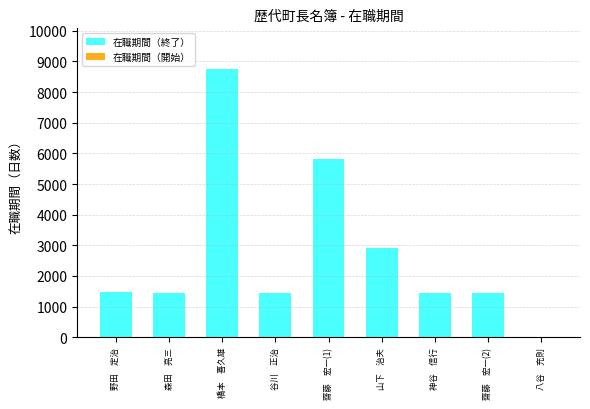

Rank the series at 神谷　信行 from highest to lowest value.

在職期間（終了）, 在職期間（開始）